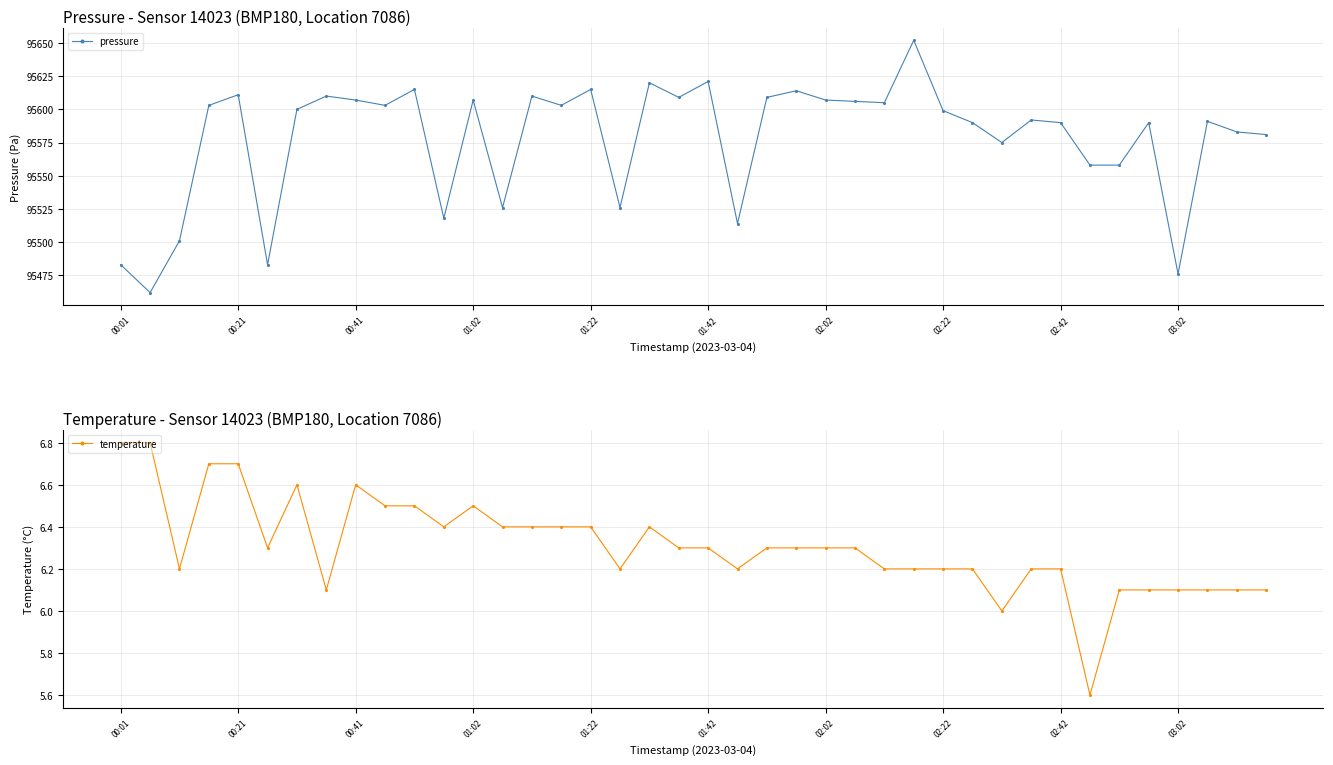

Reading right to left, what are all the values shown in this chart?

pressure: 95581.0	95583.0	95591.0	95476.0	95590.0	95558.0	95558.0	95590.0	95592.0	95575.0	95590.0	95599.0	95652.0	95605.0	95606.0	95607.0	95614.0	95609.0	95514.0	95621.0	95609.0	95620.0	95526.0	95615.0	95603.0	95610.0	95526.0	95607.0	95518.0	95615.0	95603.0	95607.0	95610.0	95600.0	95483.0	95611.0	95603.0	95501.0	95462.0	95483.0
temperature: 6.1	6.1	6.1	6.1	6.1	6.1	5.6	6.2	6.2	6.0	6.2	6.2	6.2	6.2	6.3	6.3	6.3	6.3	6.2	6.3	6.3	6.4	6.2	6.4	6.4	6.4	6.4	6.5	6.4	6.5	6.5	6.6	6.1	6.6	6.3	6.7	6.7	6.2	6.8	6.8